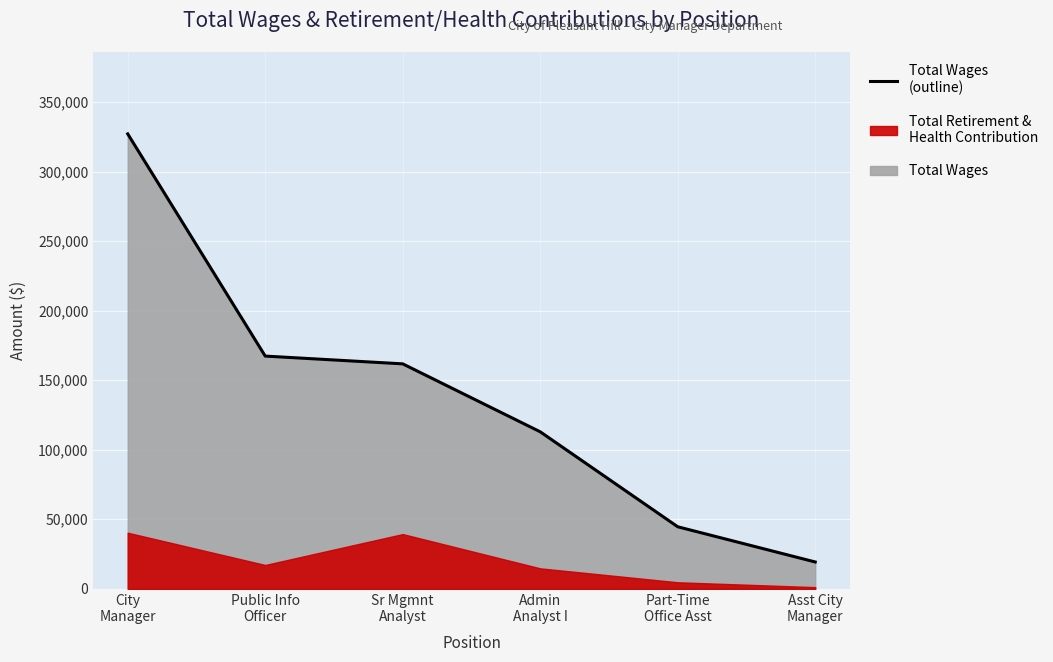

What position from the right is Asst City Manager?

1